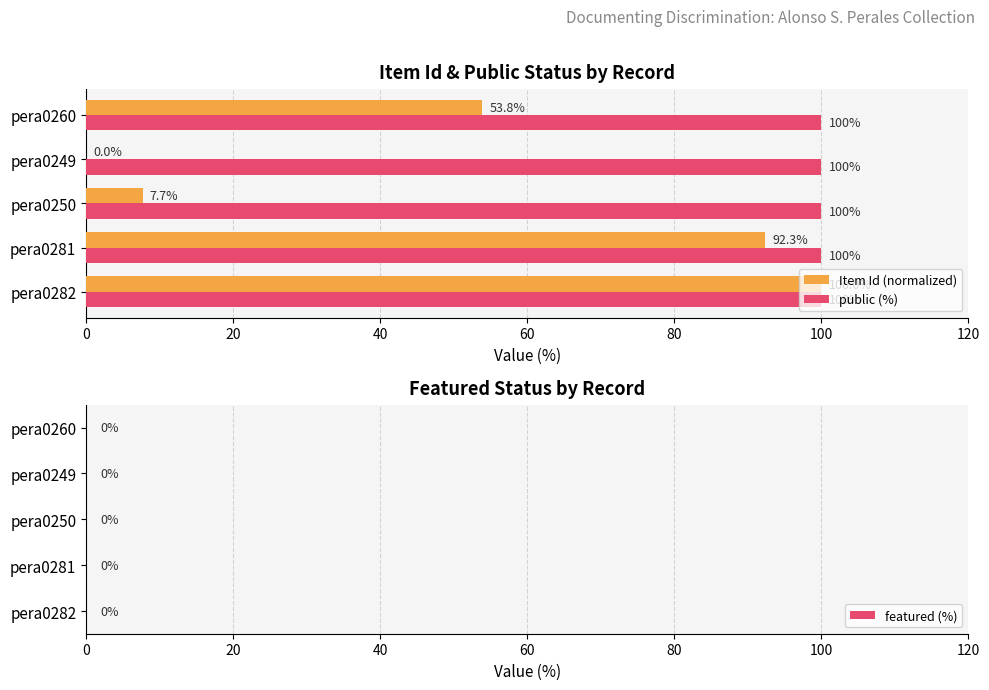

Which series has the largest total across all categories?

public (%)